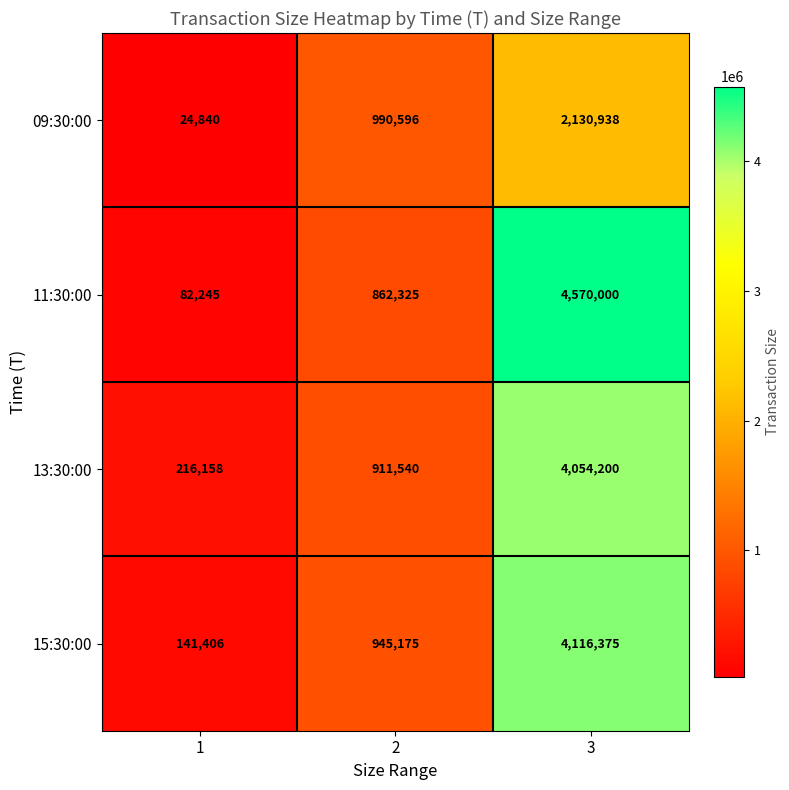

Reading left to right, what are all the values shown in this chart?

09:30:00: 24840	990596	2130938
11:30:00: 82245	862325	4570000
13:30:00: 216158	911540	4054200
15:30:00: 141406	945175	4116375